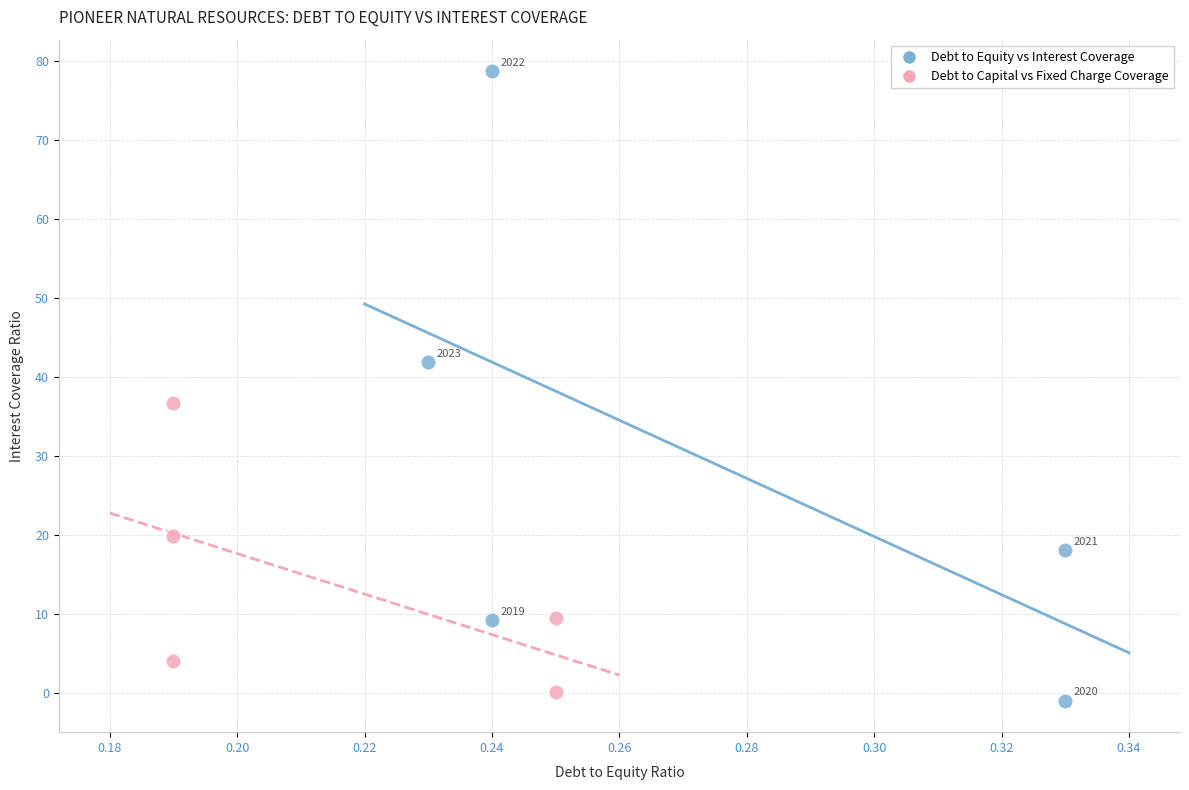

Which series has the largest Y range (max minus min)?

Debt to Equity vs Interest Coverage